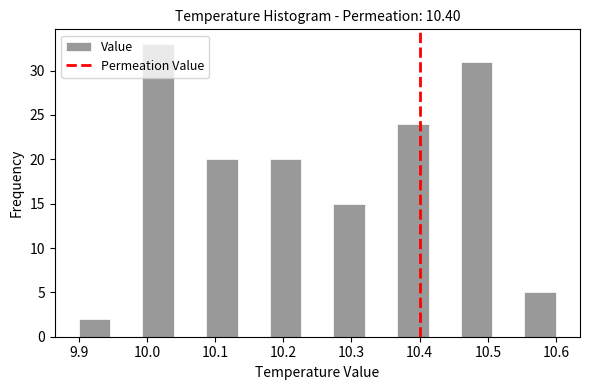

Reading left to right, list every bar in this chart as the range it spans on the x-axis followed by its height. Neither the bar edges nor the heights are printed on the chart, so give them approximately, as read against the axes.

9.90 to 9.95: 2
9.95 to 9.99: 0
9.99 to 10.04: 33
10.04 to 10.09: 0
10.09 to 10.13: 20
10.13 to 10.18: 0
10.18 to 10.23: 20
10.23 to 10.27: 0
10.27 to 10.32: 15
10.32 to 10.37: 0
10.37 to 10.41: 24
10.41 to 10.46: 0
10.46 to 10.51: 31
10.51 to 10.55: 0
10.55 to 10.60: 5